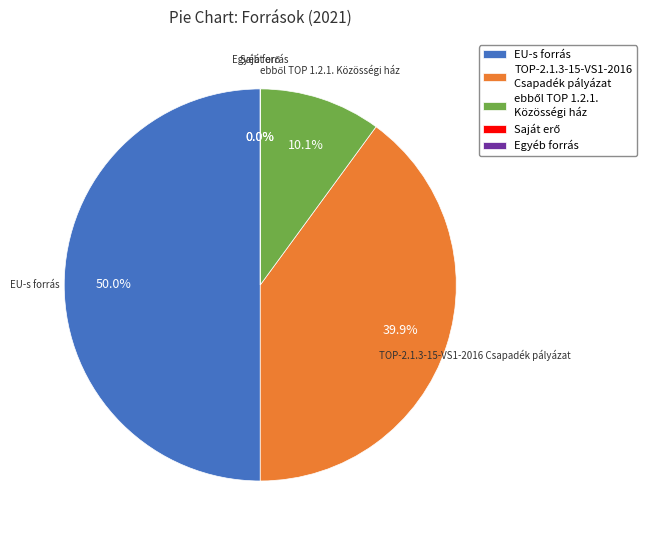

Rank the categories by value from highest to lowest.

EU-s forrás, TOP-2.1.3-15-VS1-2016-Csapadék pályázat, ebből TOP 1.2.1.-Közösségi ház, Saját erő, Egyéb forrás